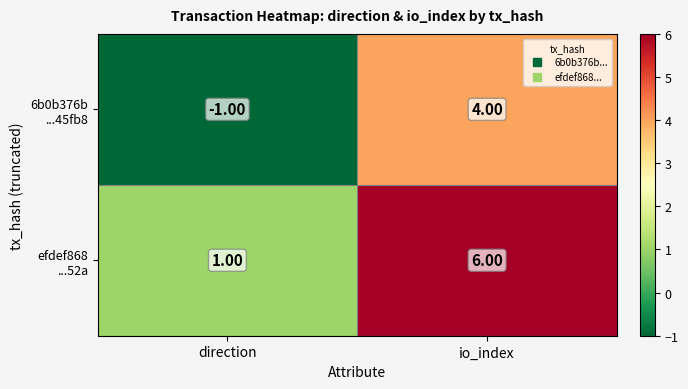

How many data points does each series have?

2